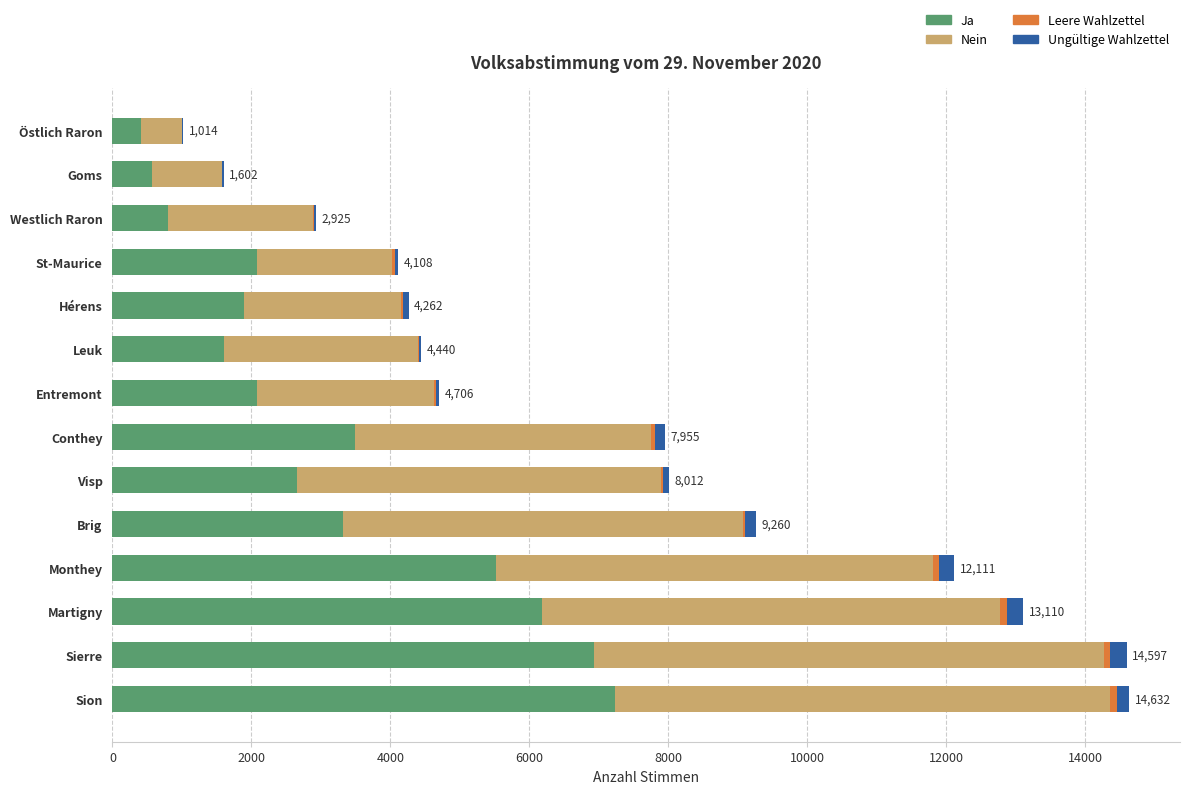

The value of Ja at Entremont is 3265. True or false?

False